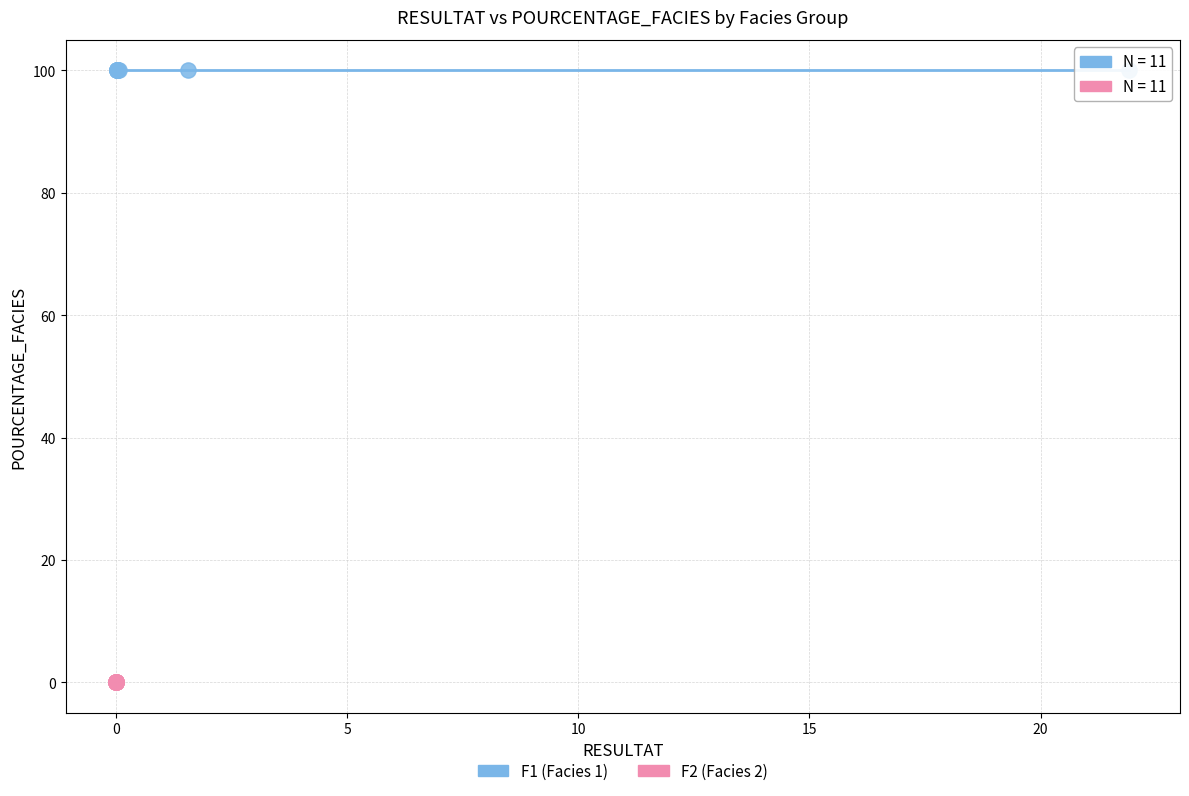

Which series contains the highest Y value?

F1 (Facies 1)